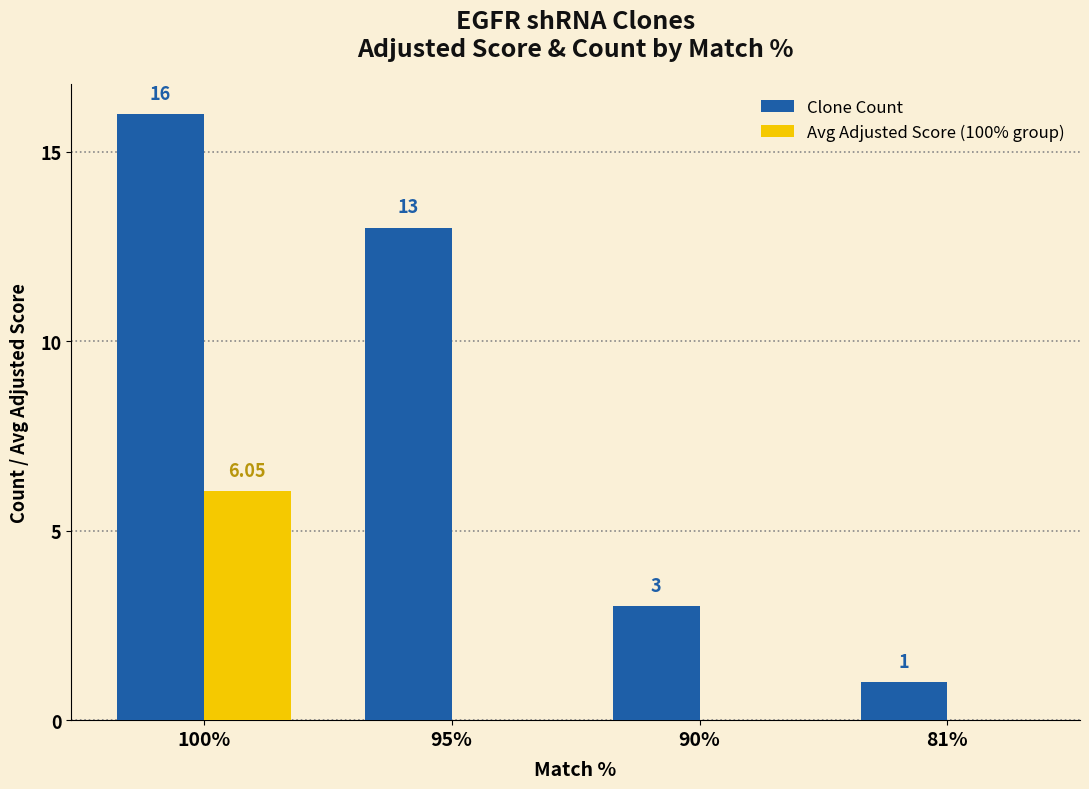

What is the total value across all series at 90%?

3.0